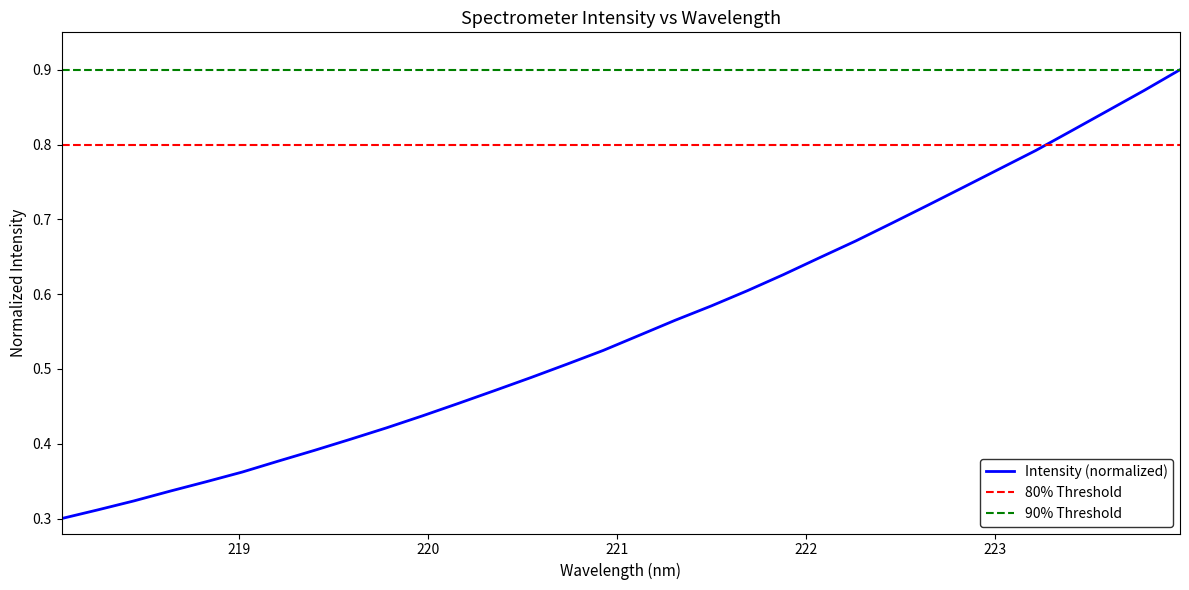

List the labels in order of value, smallest first.

218.0596, 218.2508, 218.442, 218.6332, 218.8244, 219.0156, 219.2067, 219.3979, 219.589, 219.7801, 219.9712, 220.1623, 220.3533, 220.5444, 220.7354, 220.9264, 221.1174, 221.3083, 221.4993, 221.6902, 221.8812, 222.0721, 222.263, 222.4538, 222.6447, 222.8355, 223.0264, 223.2172, 223.408, 223.5987, 223.7895, 223.9802